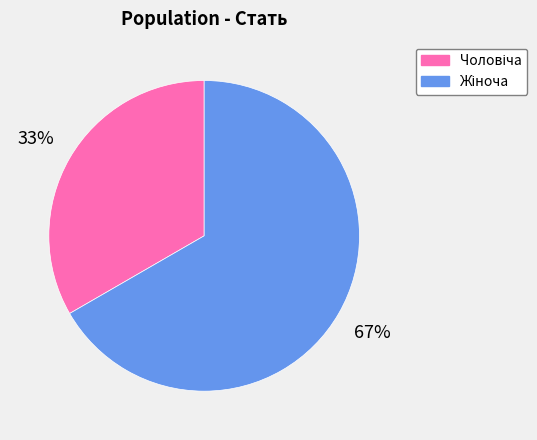

Is there any slice that represents more than half of the pie?

Yes